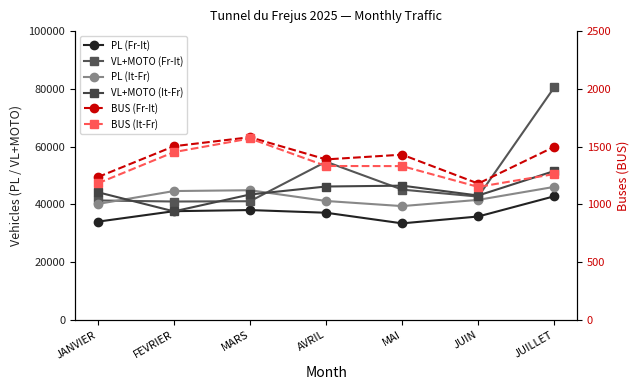

What is the label of the 3rd point from the left?

MARS